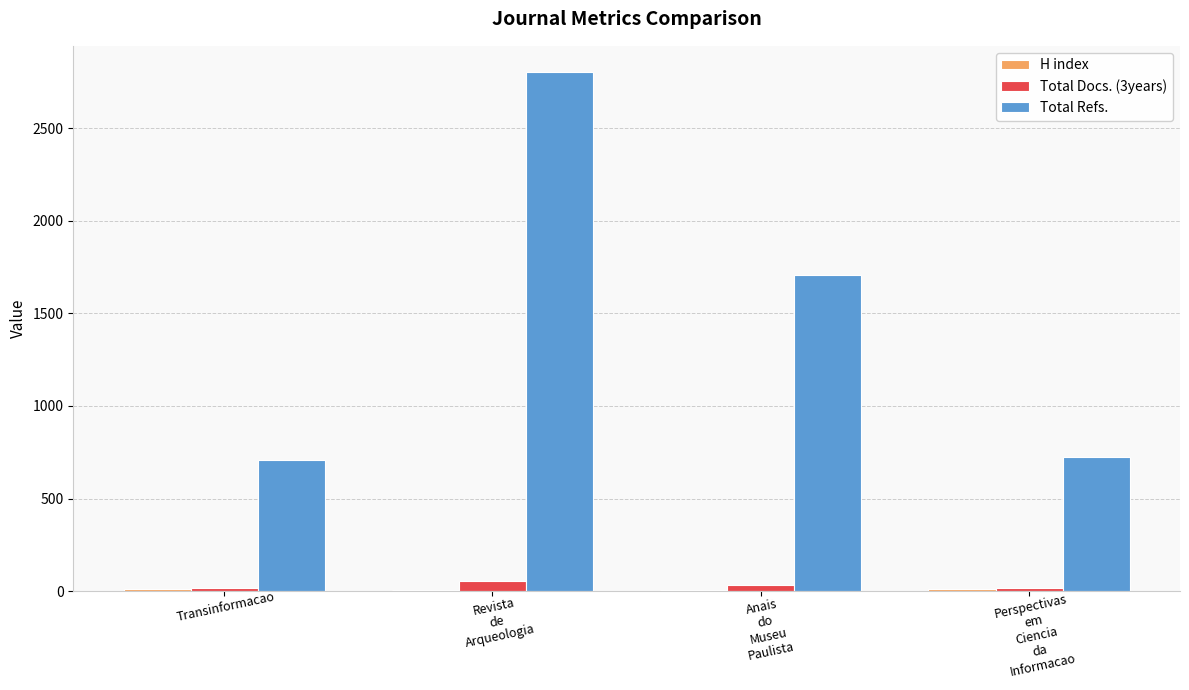

Which series has the largest total across all categories?

Total Refs.